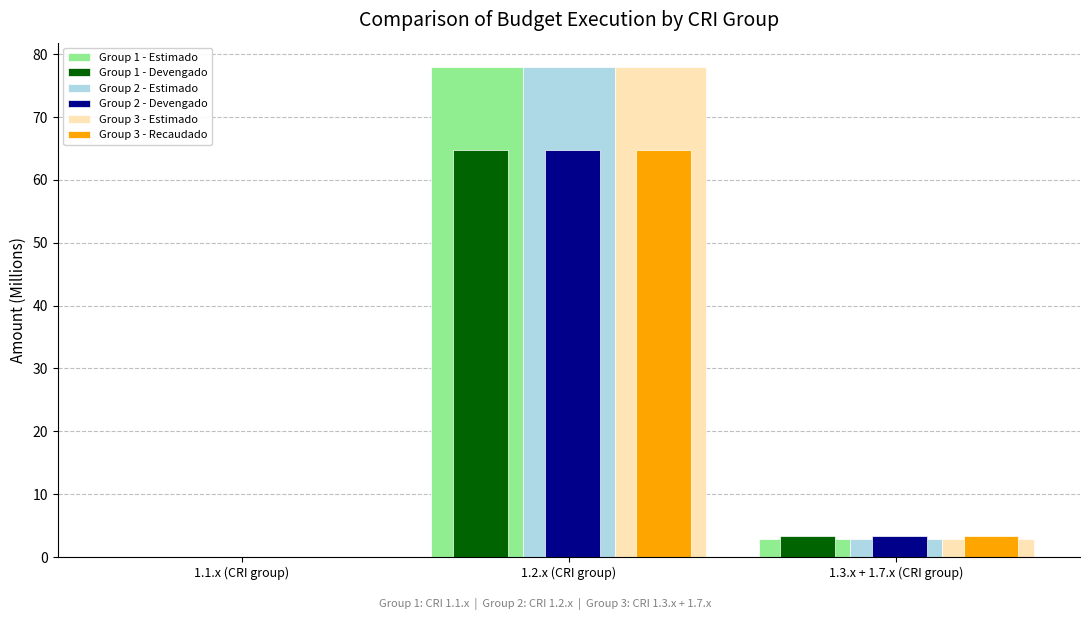

Where does the Group 3 - Estimado series first go above 2?

1.2.x (CRI group)